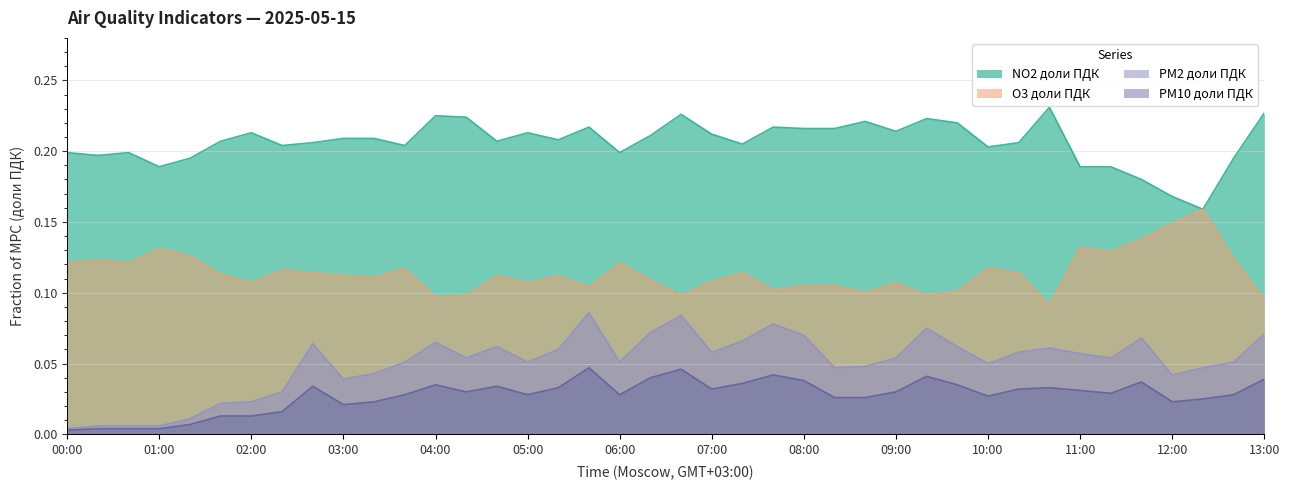

What is the average value of the O3 доли ПДК series?

0.1